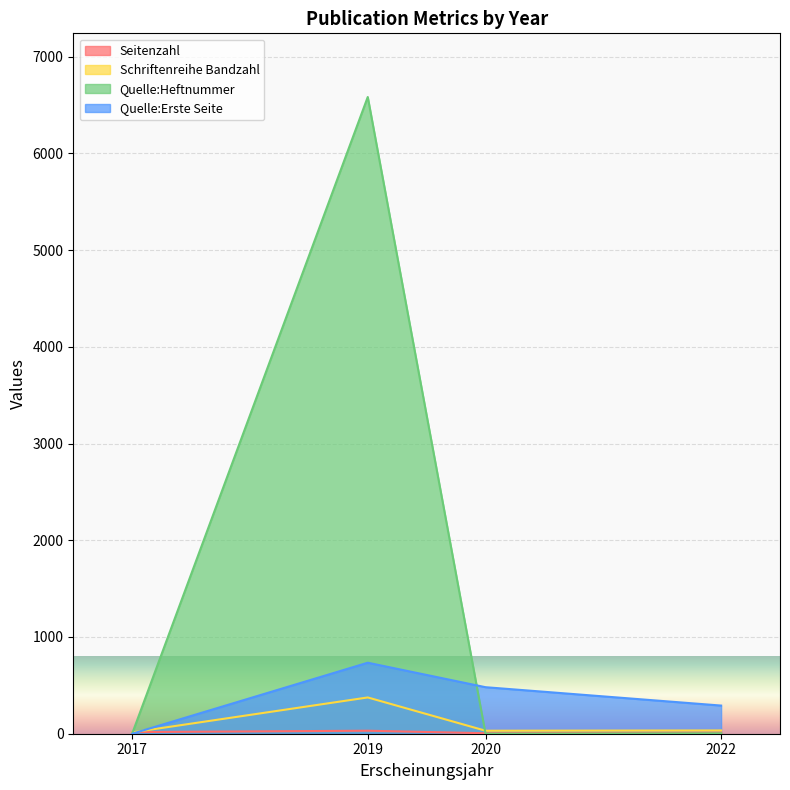

Is it true that Quelle:Heftnummer equals 1 at 2017?

True